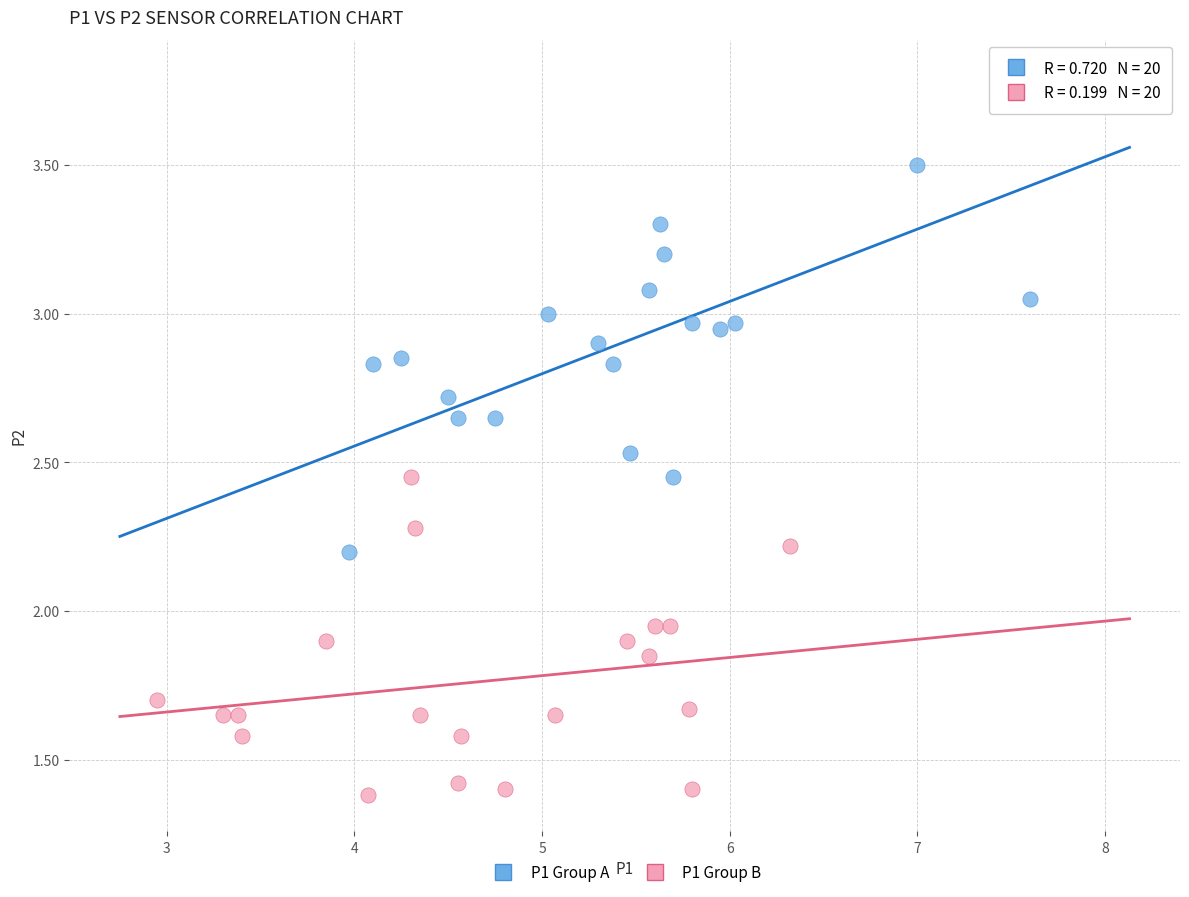

Which series has the largest Y range (max minus min)?

P1 Group A